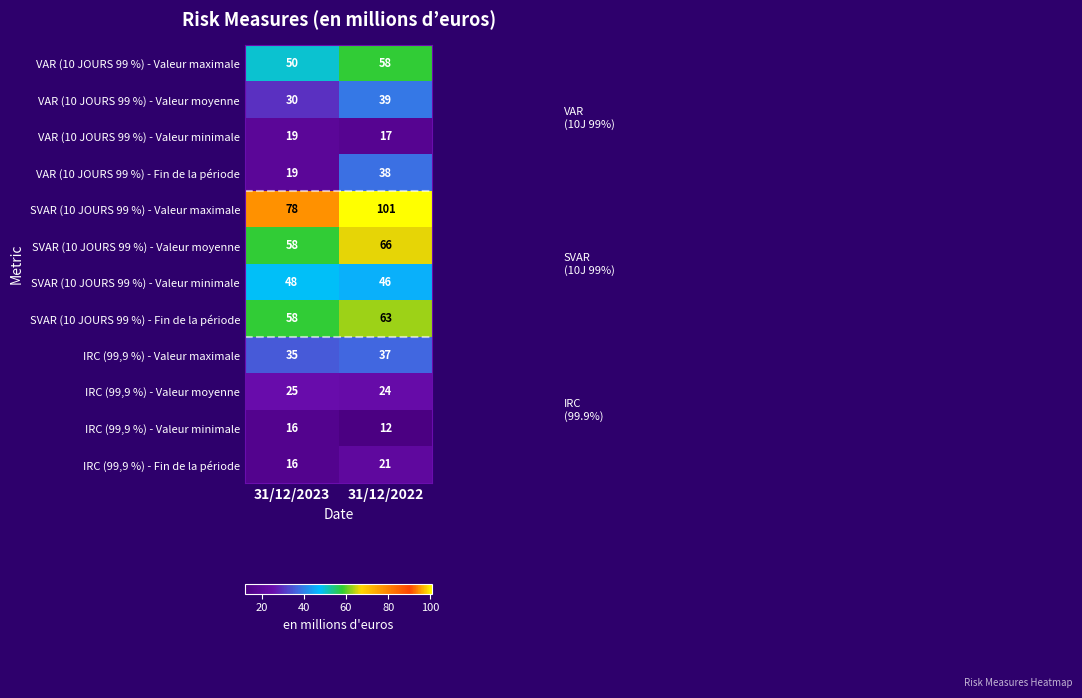

What is the smallest value displayed?

12